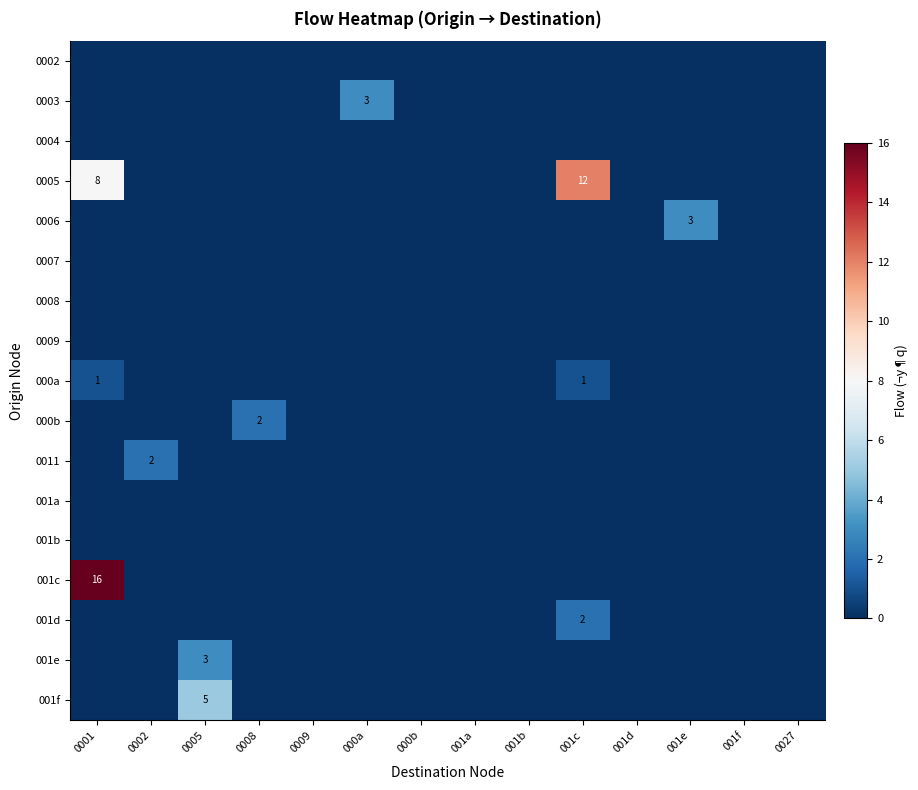

Is it true that 000a equals 0 at 0001?

False